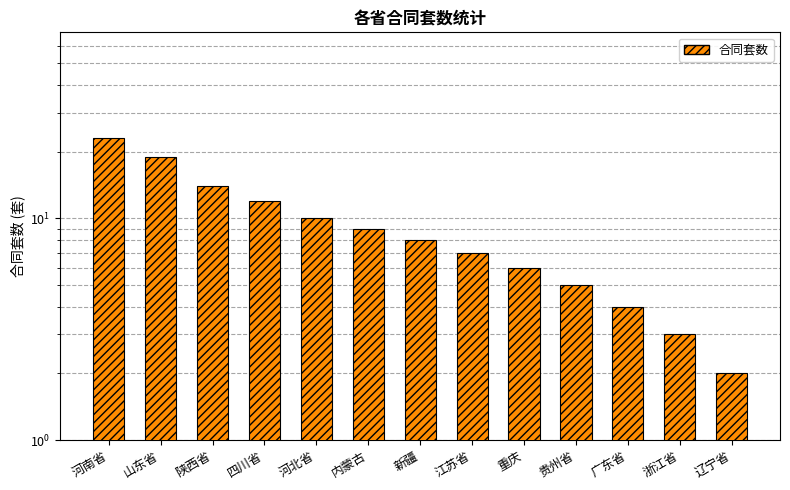

What is the label of the 8th bar from the left?

江苏省